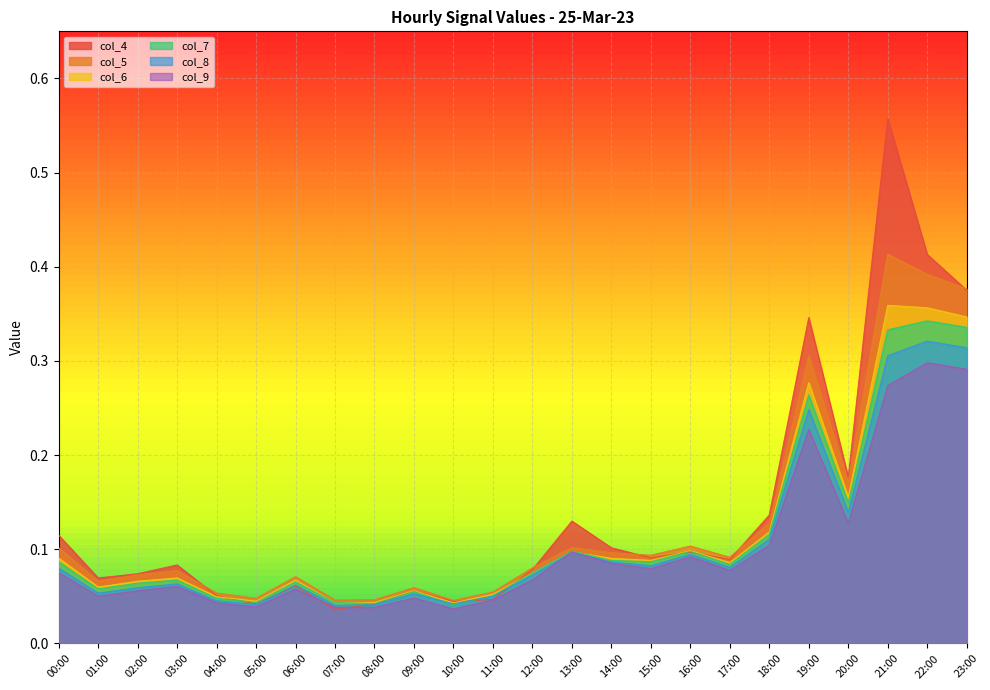

Which series has the largest range (max minus min)?

col_4